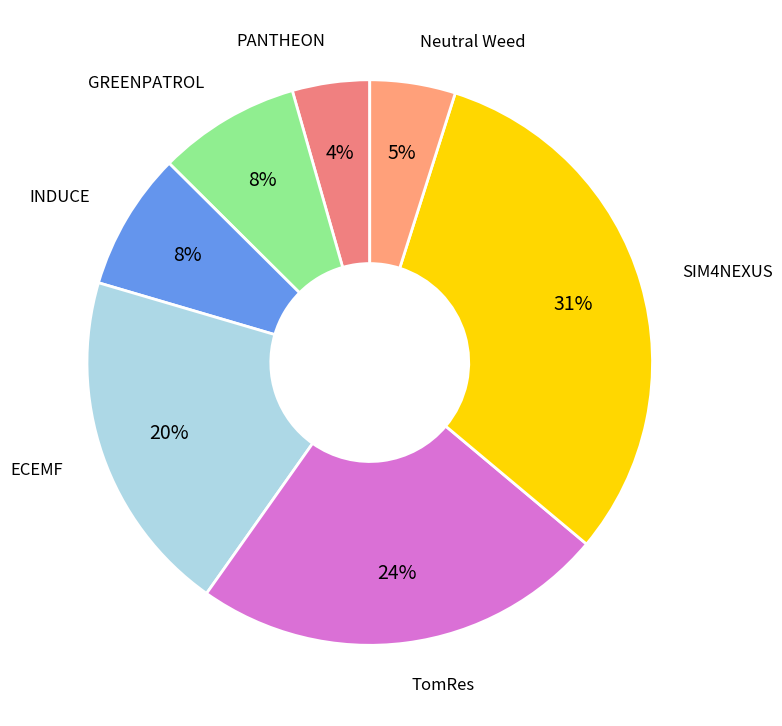

Rank the categories by value from highest to lowest.

SIM4NEXUS, TomRes, ECEMF, GREENPATROL, INDUCE, Neutral Weed, PANTHEON